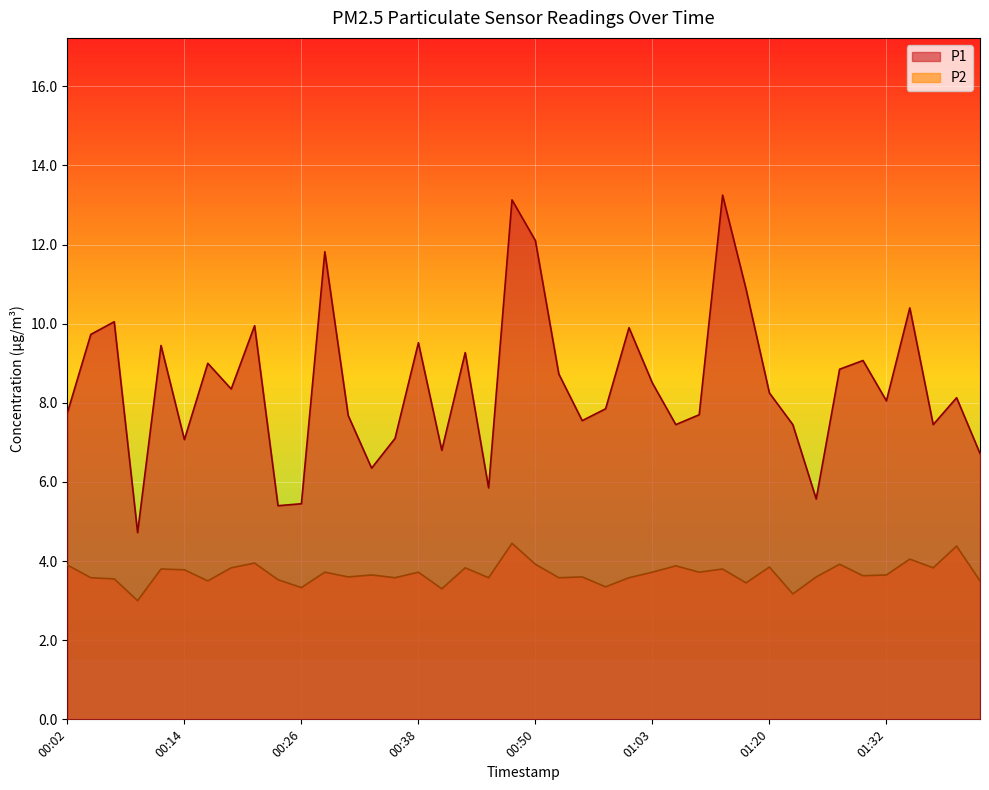

How many categories are shown in the chart?

40